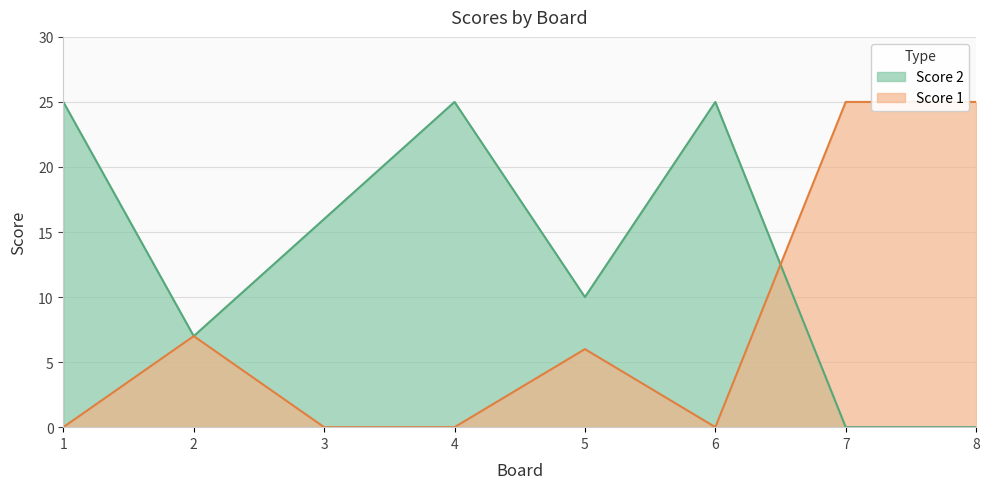

What is the value of the Score 2 point at the 5th from the left?

10